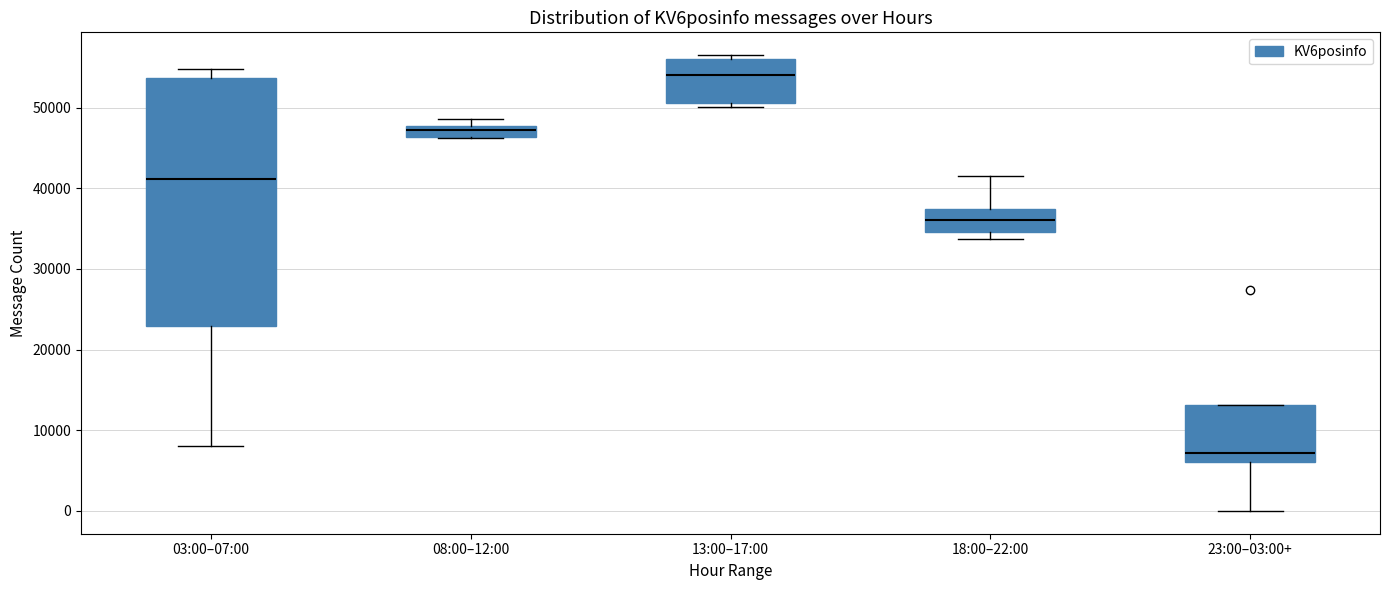

Where is the lower edge of the box for 08:00–12:00 on the y-axis? The values are not printed on the chart, so give them approximately, as read against the axis.

46000